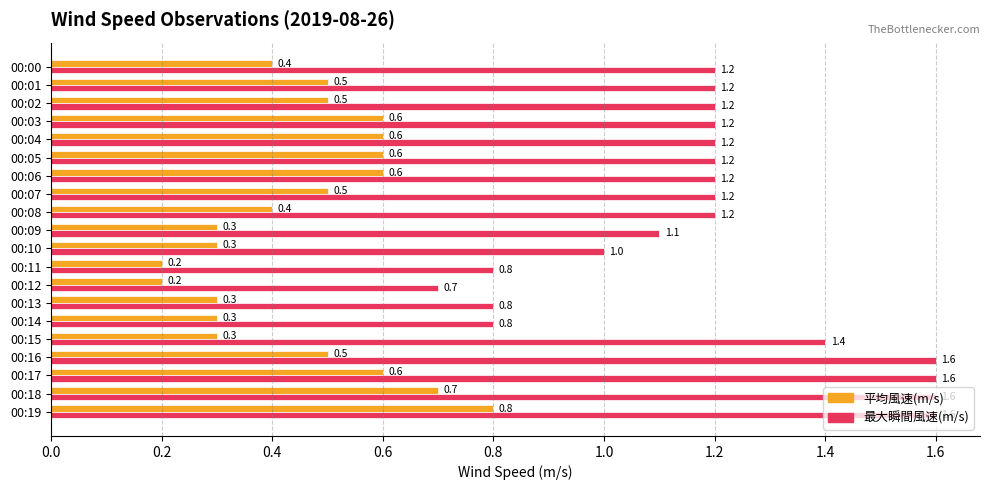

What is the difference between the 最大瞬間風速(m/s) values at 00:16 and 00:01?

0.4